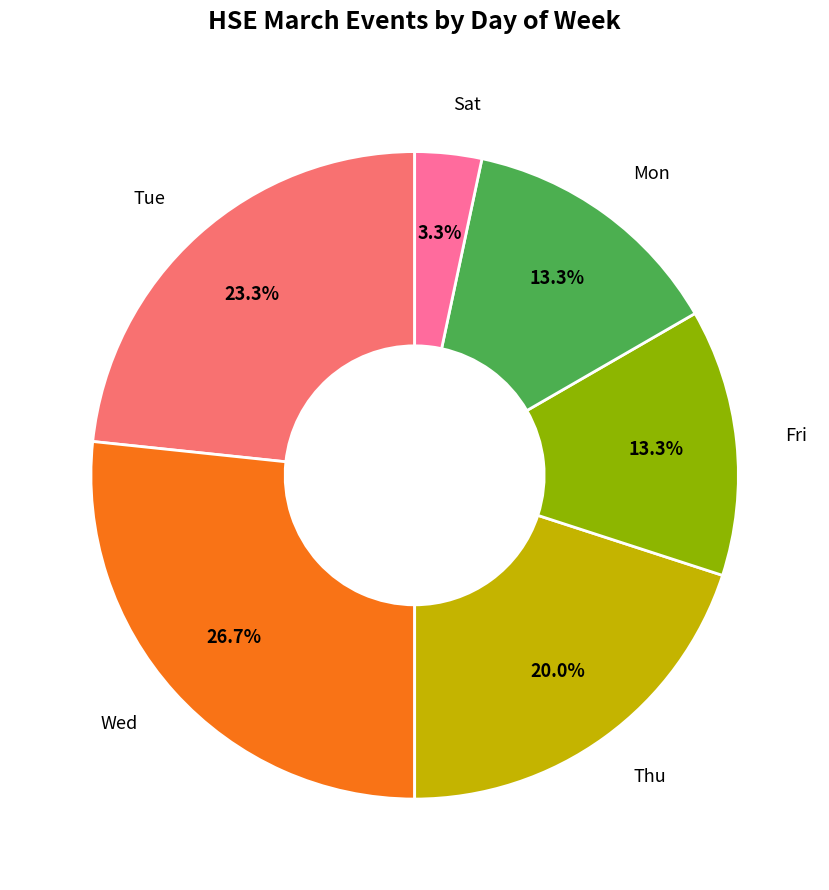

To the nearest percent, what percentage of the pie is Tue?

23%